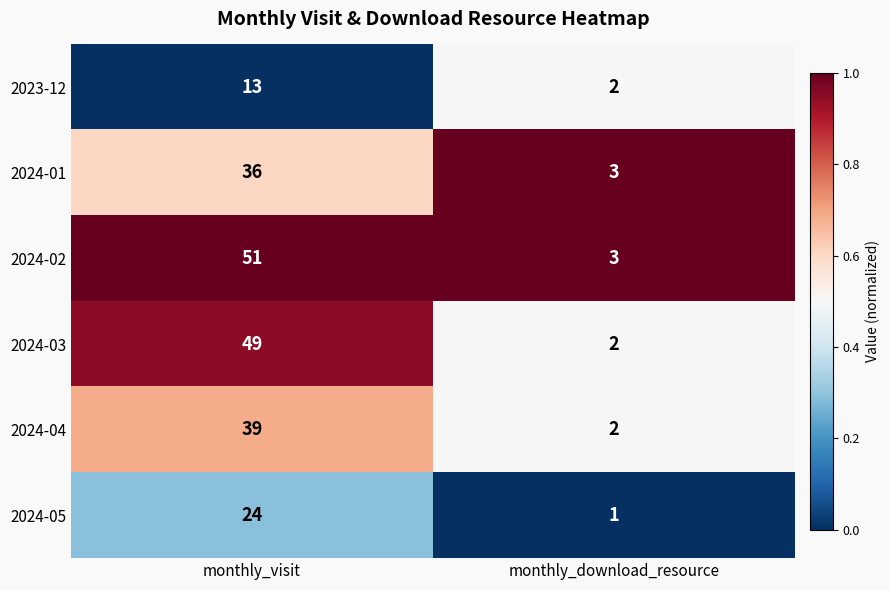

At which label is 2024-04 closest to 20?

monthly_download_resource